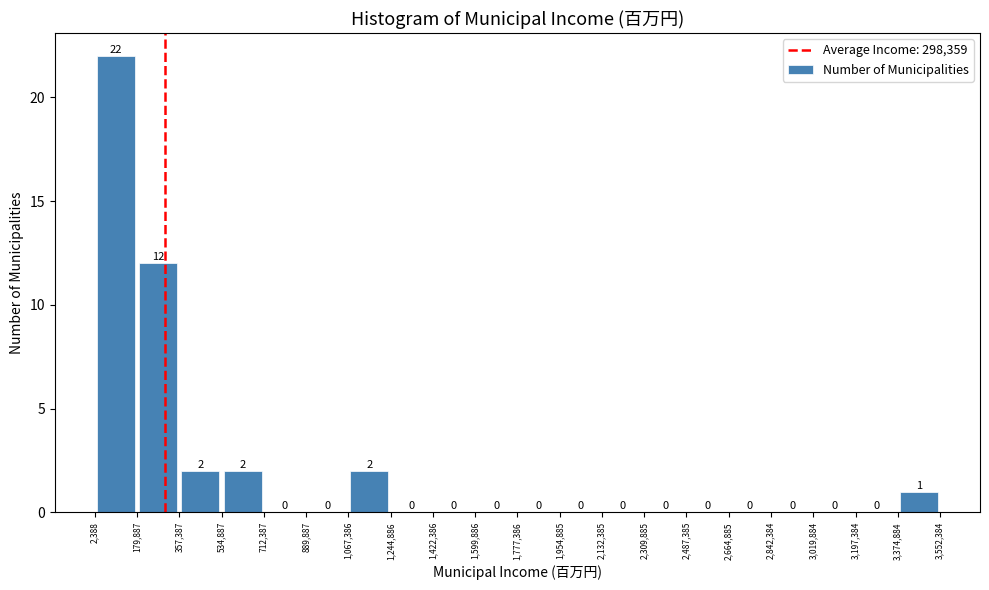

Which range on the x-axis has the tallest bar?

2,388 to 179,887